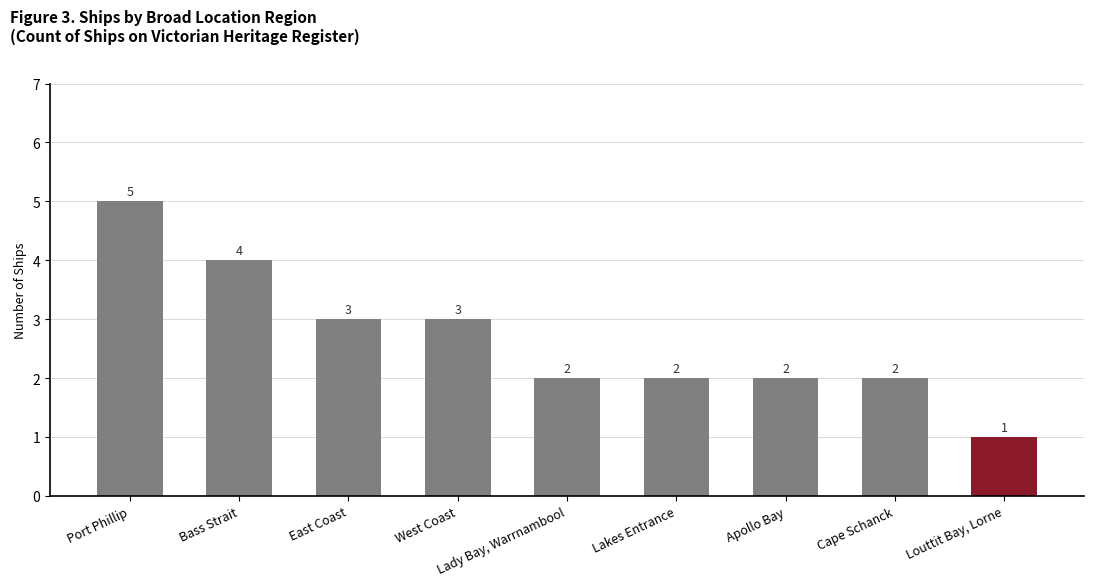

How many values are between 2 and 3?

6